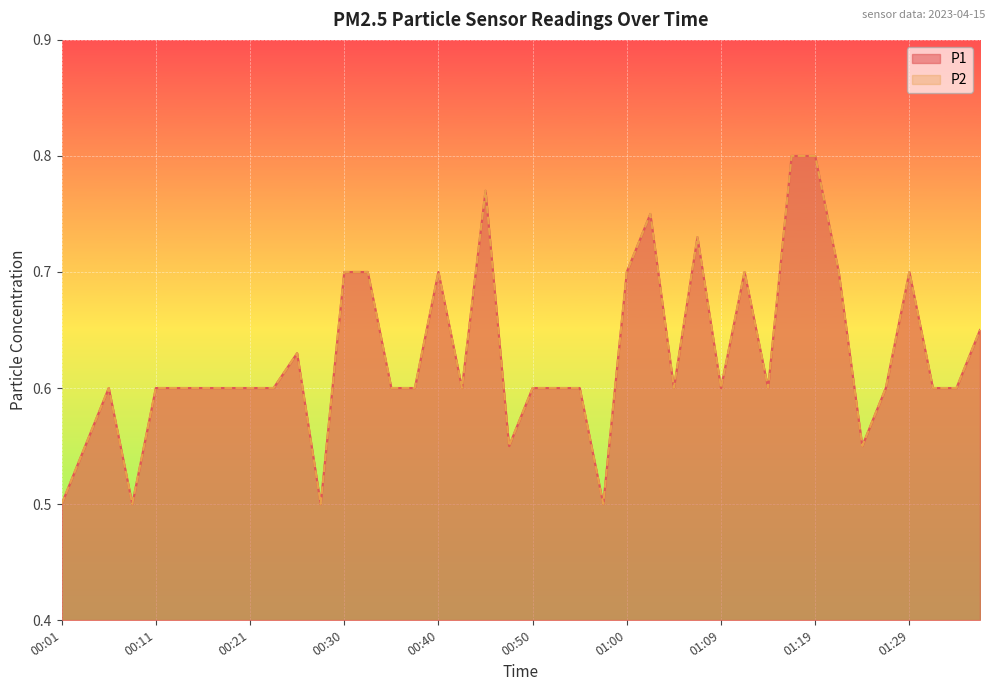

Between 00:23 and 00:18, which is larger?

00:23